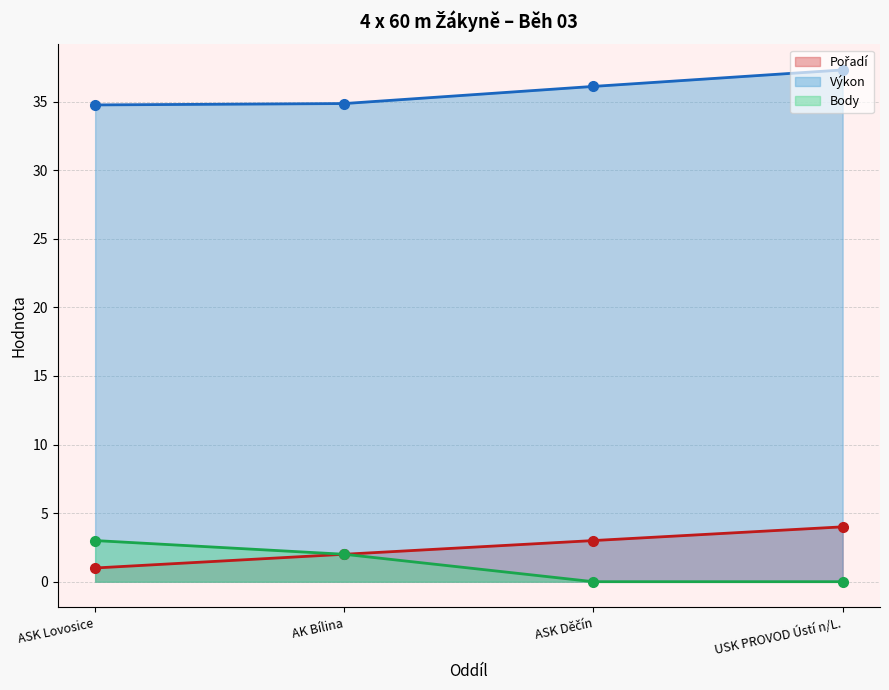

What is the average value of the Body series?

1.2